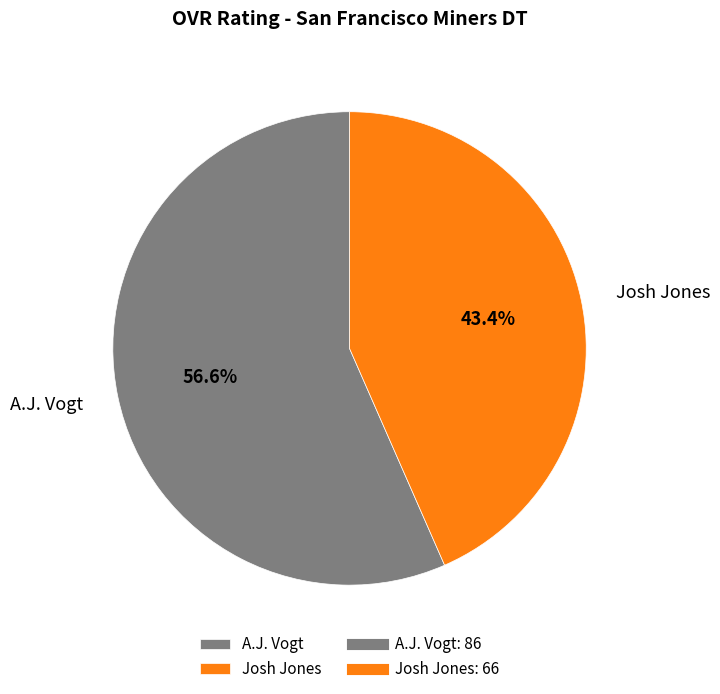

Is the sum of A.J. Vogt and Josh Jones greater than half?

Yes